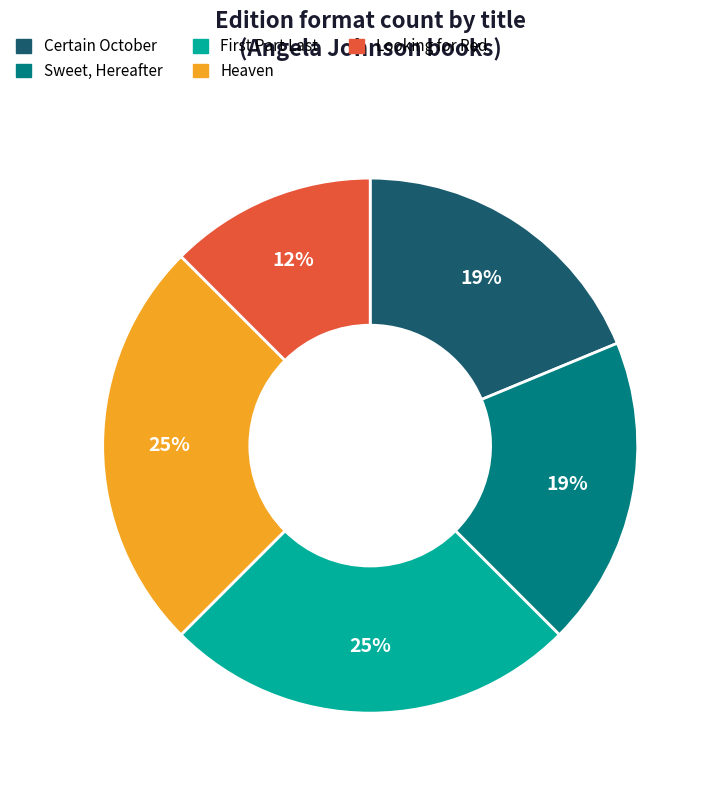

To the nearest percent, what is the combined percentage of Certain October and Looking for Red?

31%